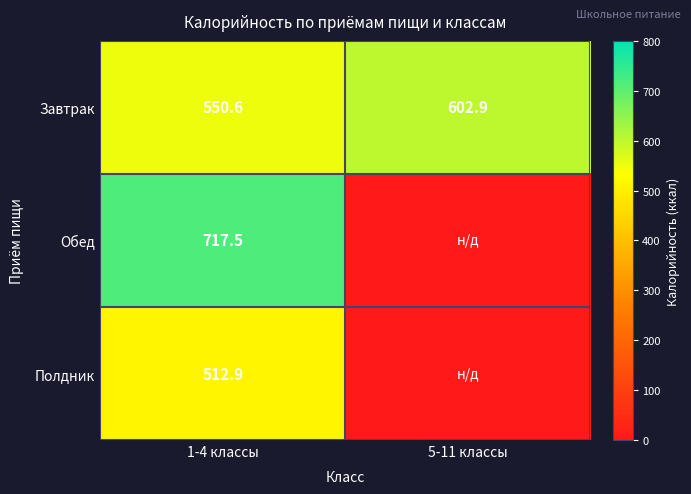

The value of Полдник at 1-4 классы is 844.4. True or false?

False